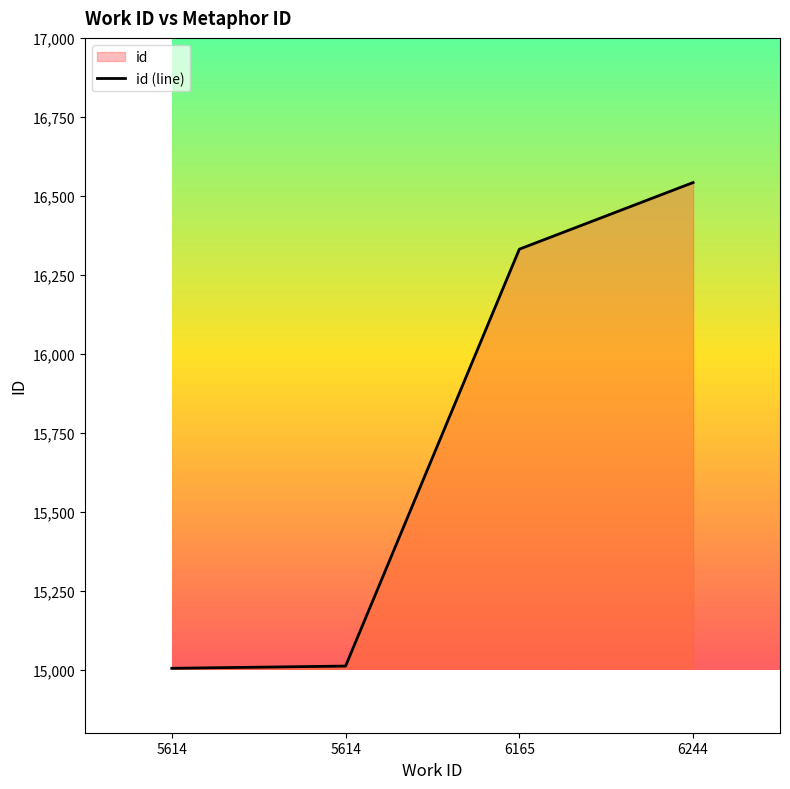

Reading left to right, list all the values displayed in this chart.

15004	15011	16331	16542